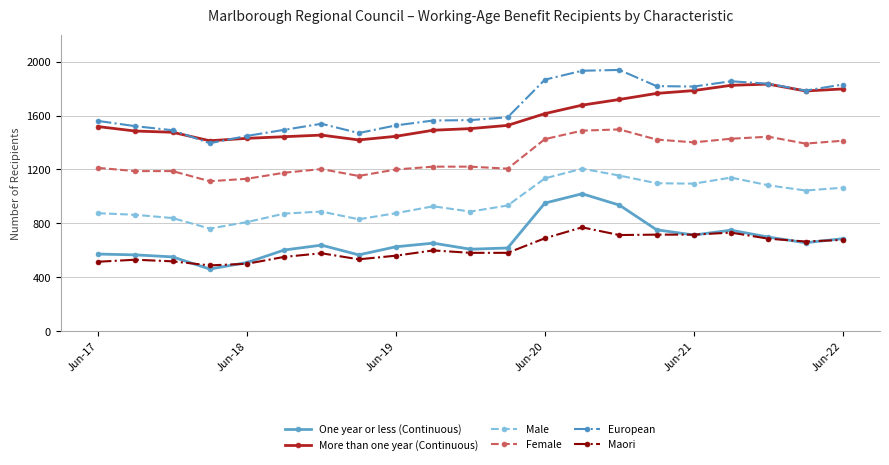

List the series in order of their peak value, lowest first.

Maori, One year or less (Continuous), Male, Female, More than one year (Continuous), European